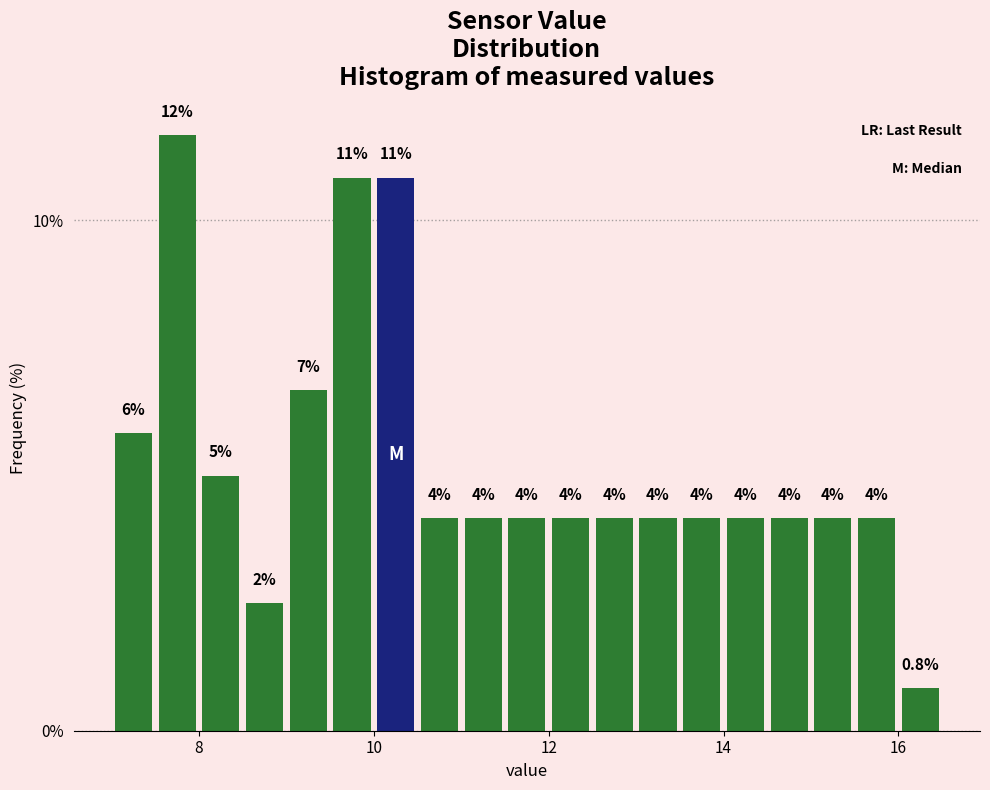

Around what value on the x-axis is the tallest bar? Give the approximate position of its centre, as read against the axis.

7.8